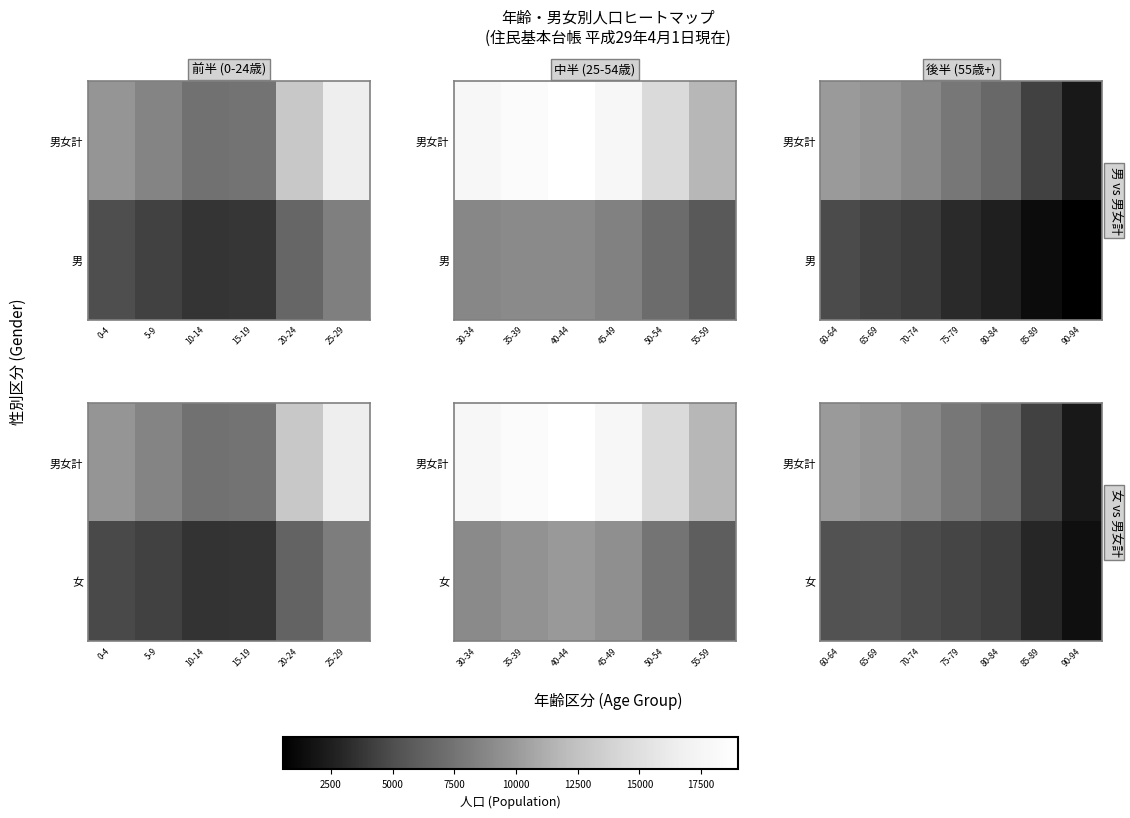

At which label does 男女計 first exceed 7782?

60-64